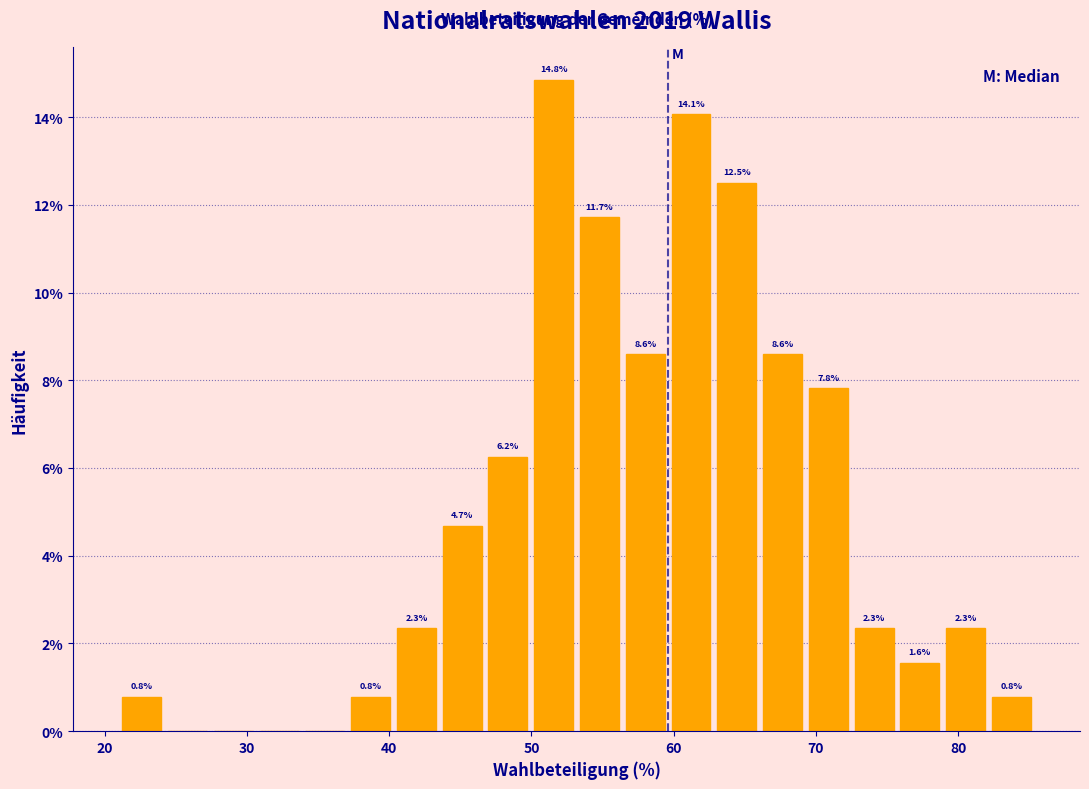

Read against the x-axis, roughly where is the centre of the tallest bar?

52